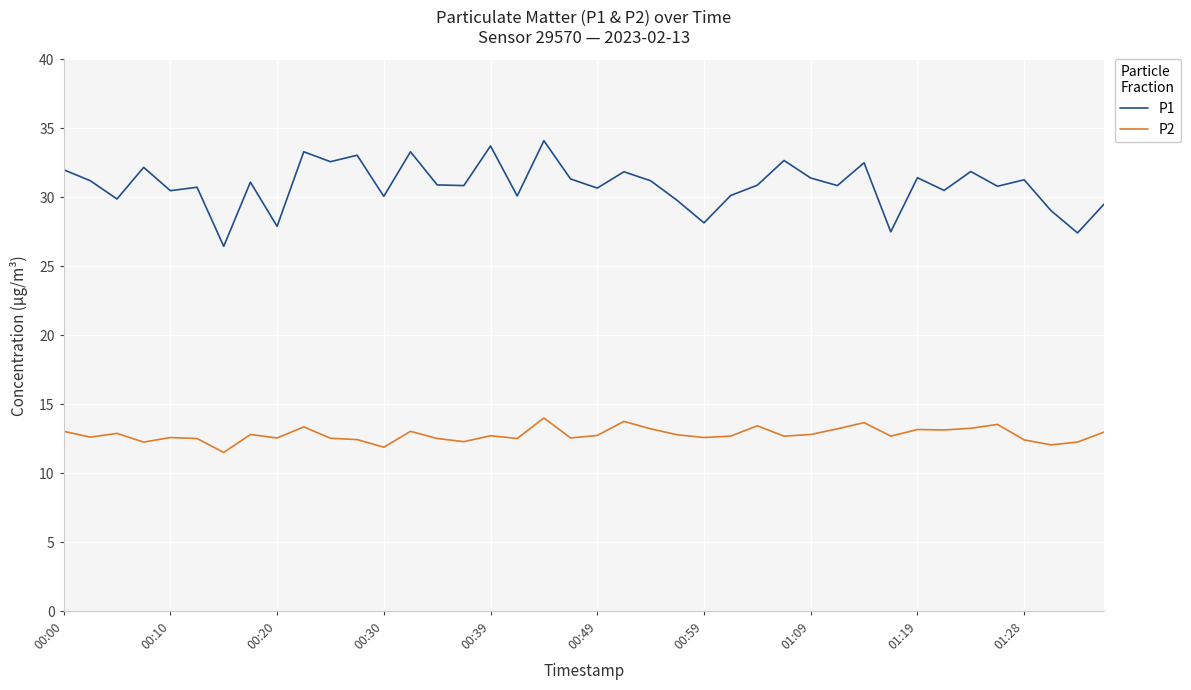

List the series in order of their overall mean, lowest first.

P2, P1